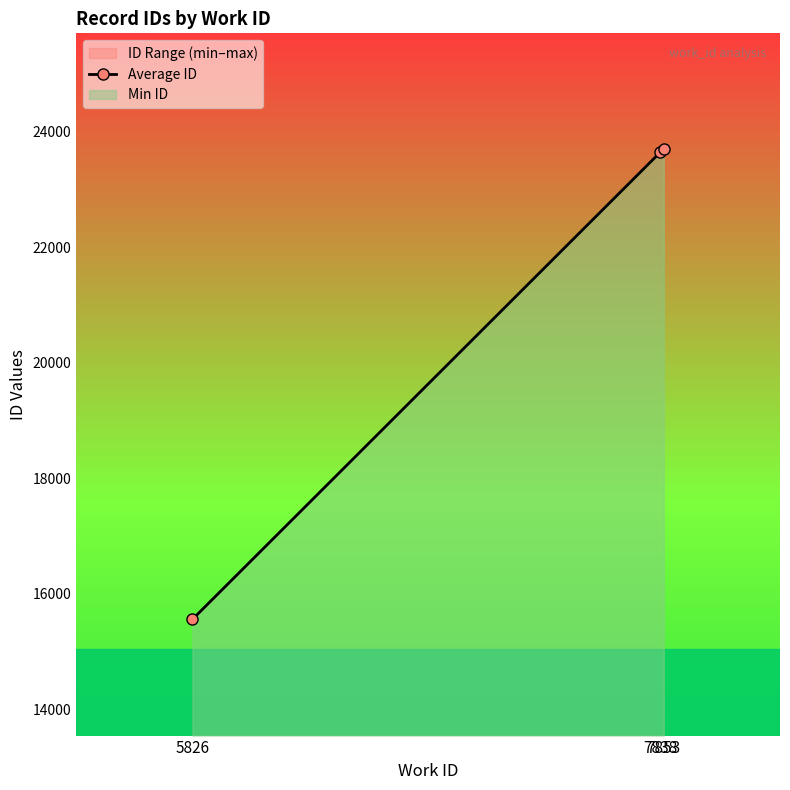

What is the value of the Average ID point at the 2nd from the left?

23639.0